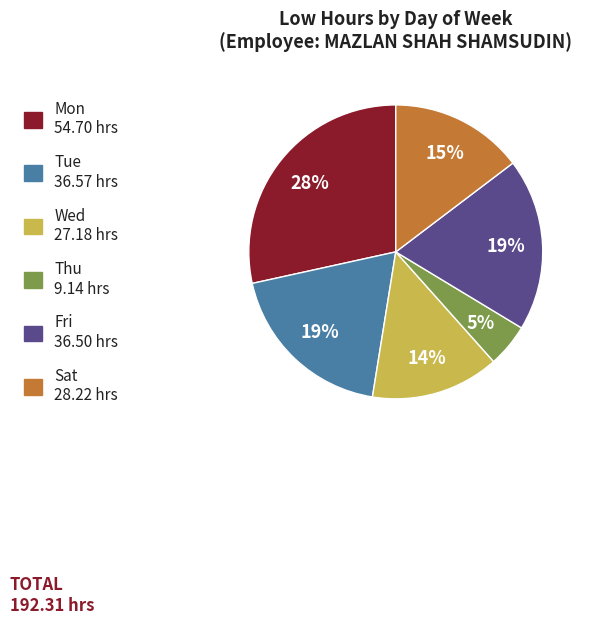

Which has a higher value, Thu or Tue?

Tue